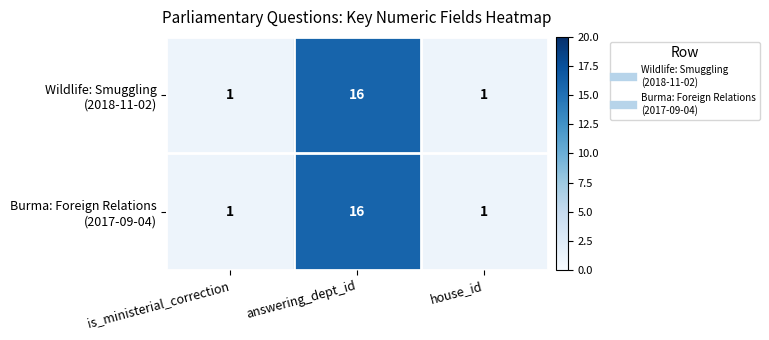

What is the greatest value displayed?

16